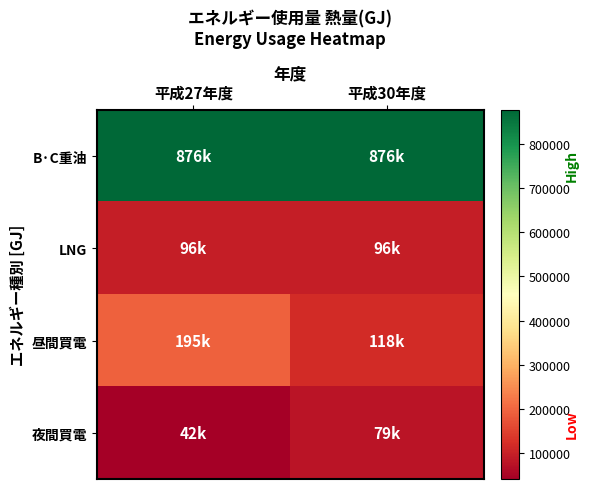

What is the greatest value displayed?

875961.4